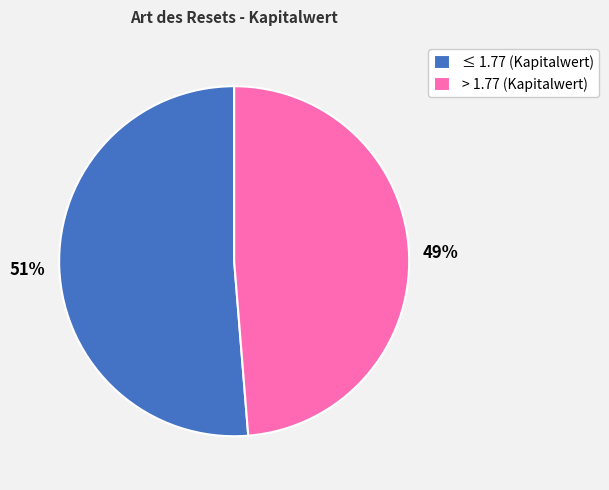

Which has a higher value, ≤ 1.77 (Kapitalwert) or > 1.77 (Kapitalwert)?

≤ 1.77 (Kapitalwert)